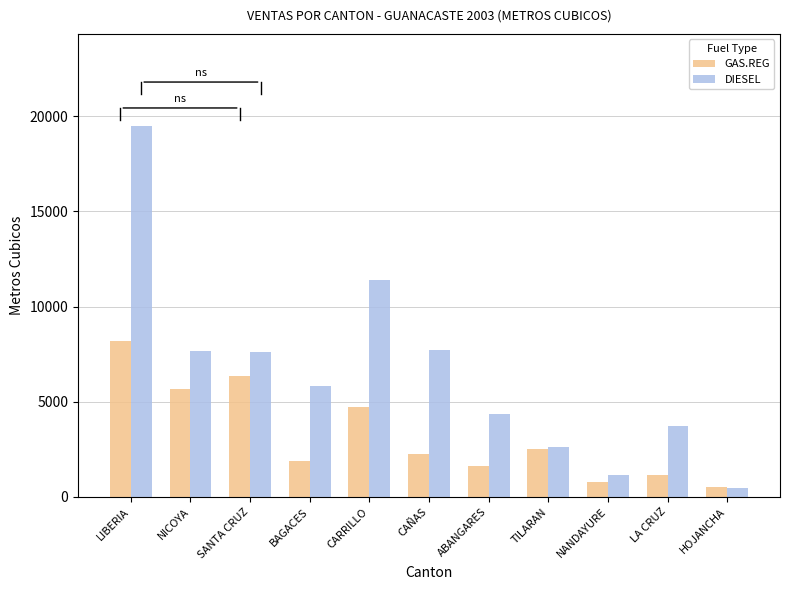

What is the difference between the second highest and minimum values in the GAS.REG series?

5833